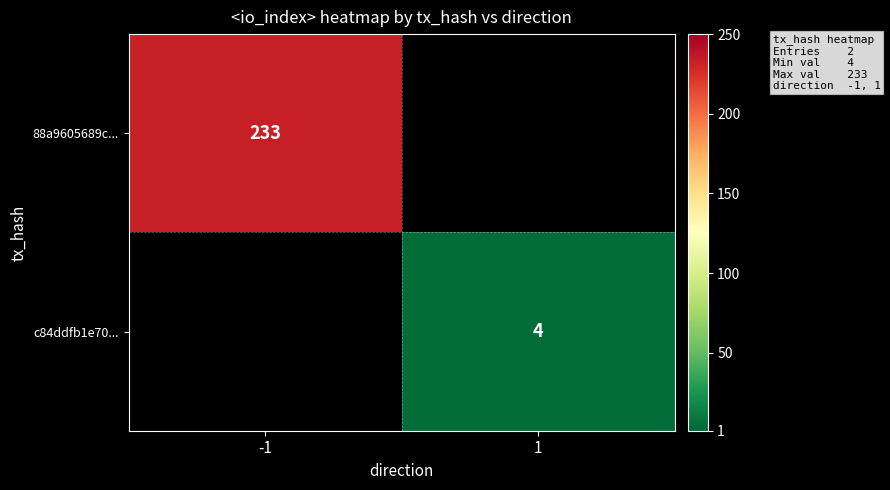

Is it true that c84ddfb1e70... equals 6 at 1?

False